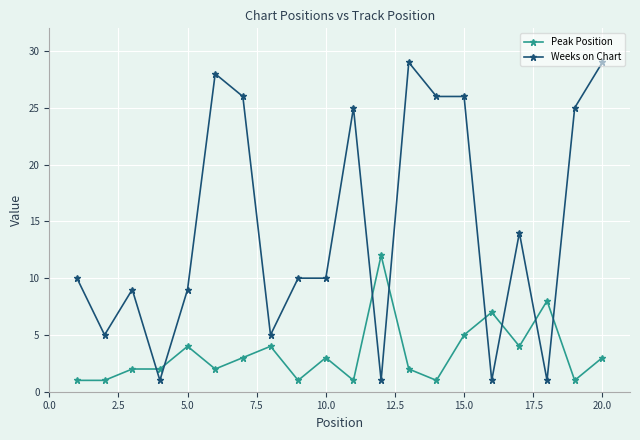

Which series ends up on top after the final intersection of Peak Position and Weeks on Chart?

Weeks on Chart